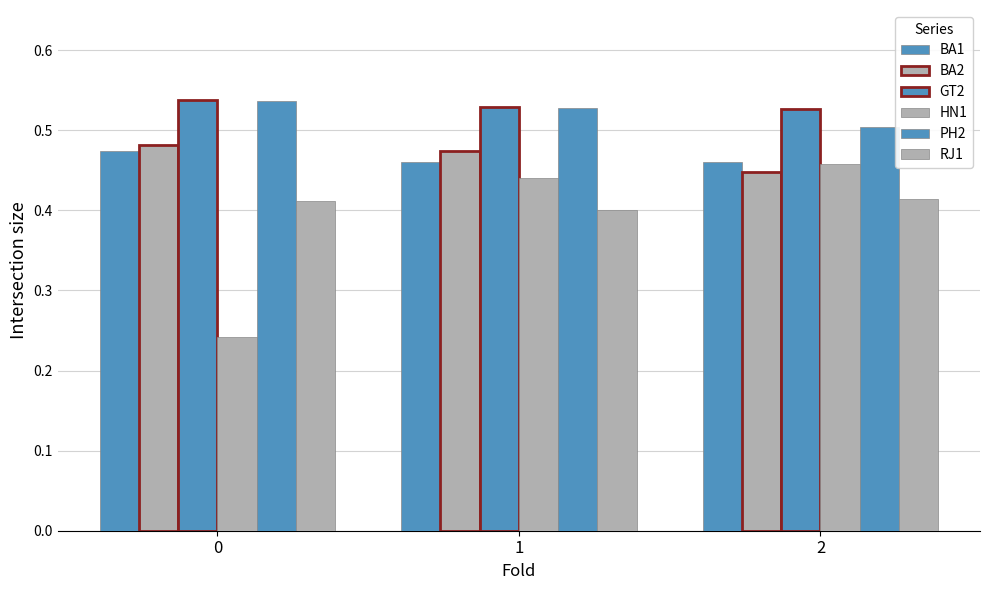

How many bars are there in each group?

6